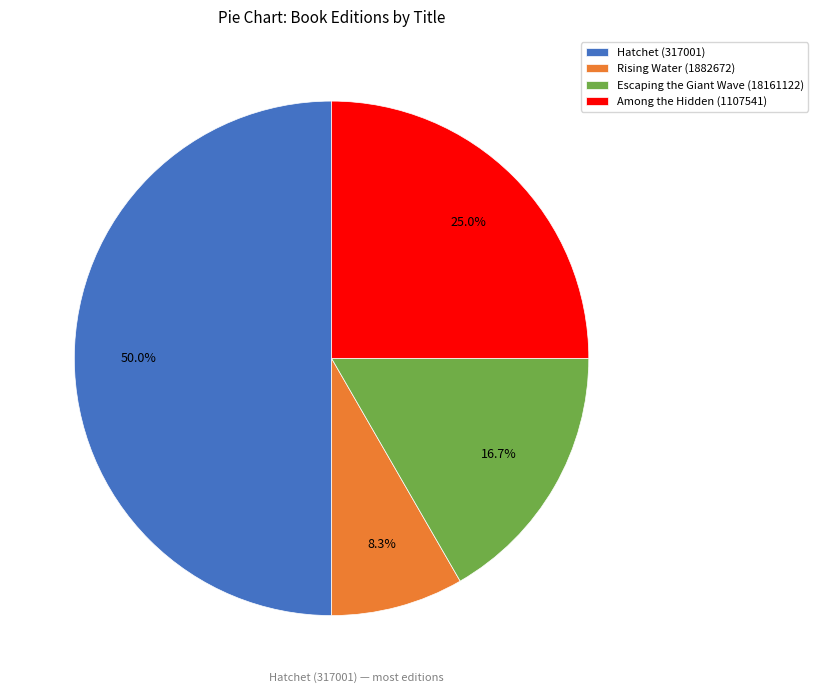

The Escaping the Giant Wave (18161122) slice represents 17% of the pie. True or false?

True